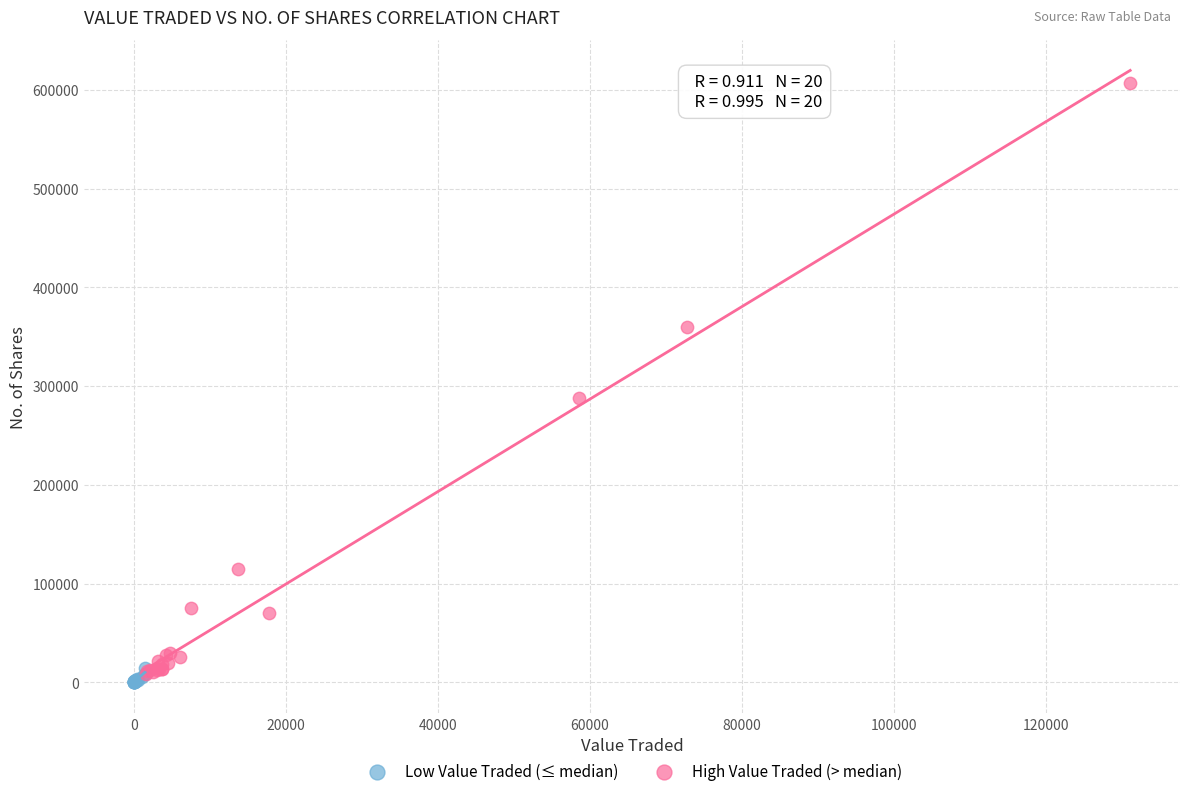

Which series reaches the maximum Y coordinate?

High Value Traded (> median)